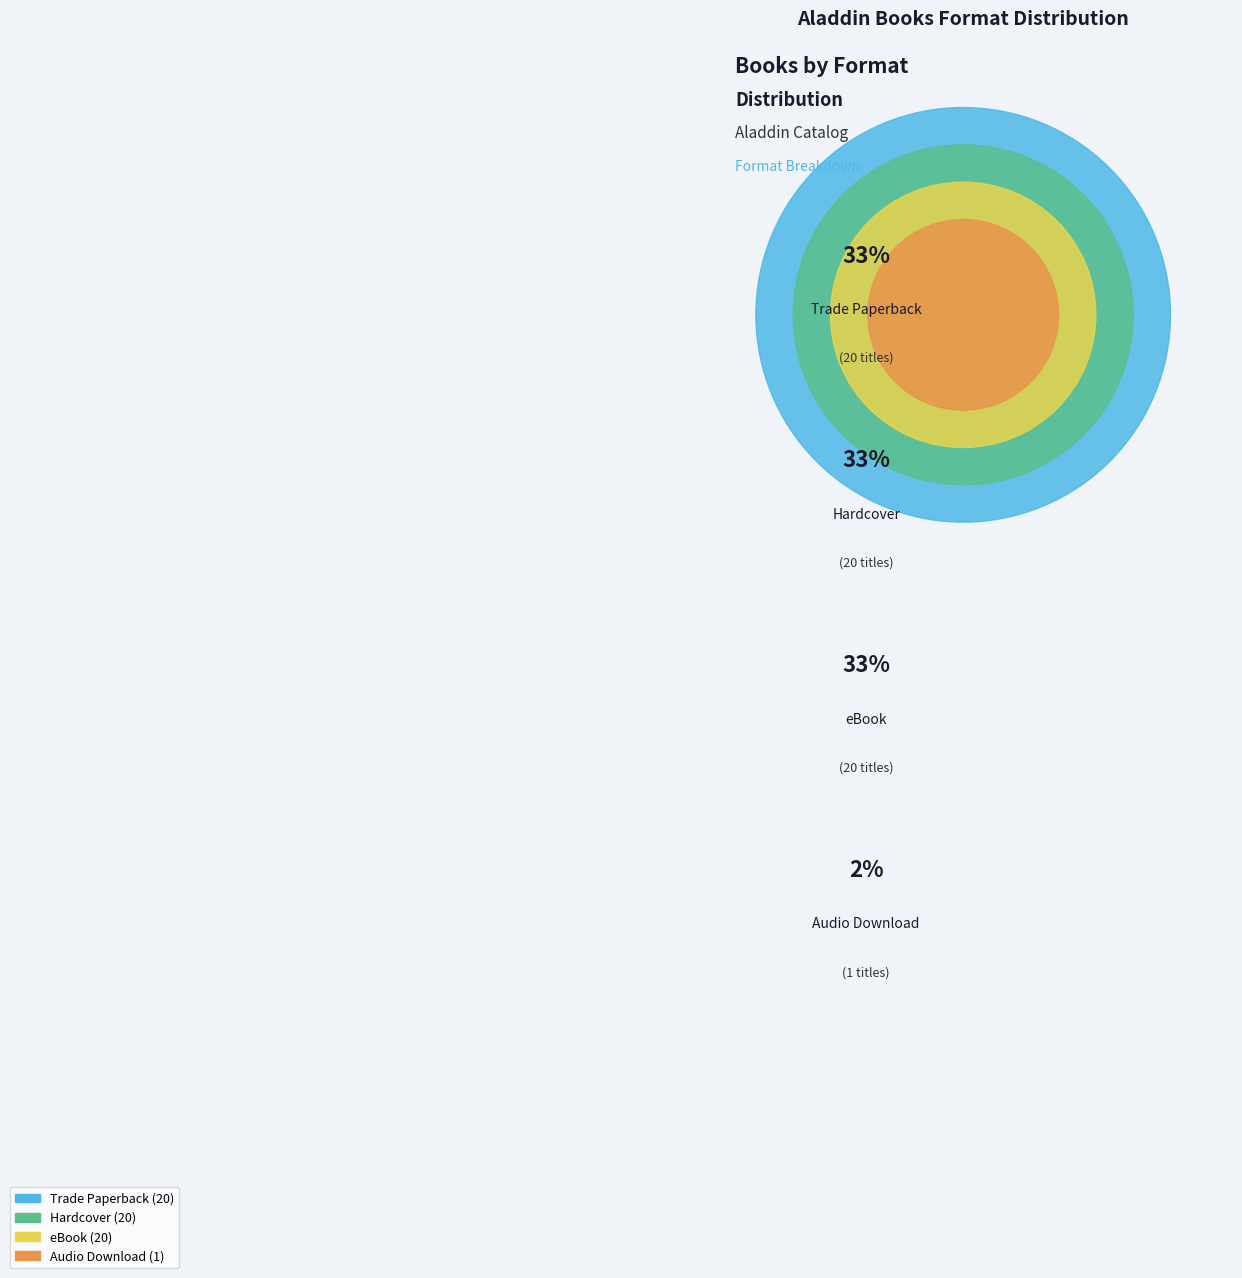

To the nearest percent, what is the average slice percentage?

25%